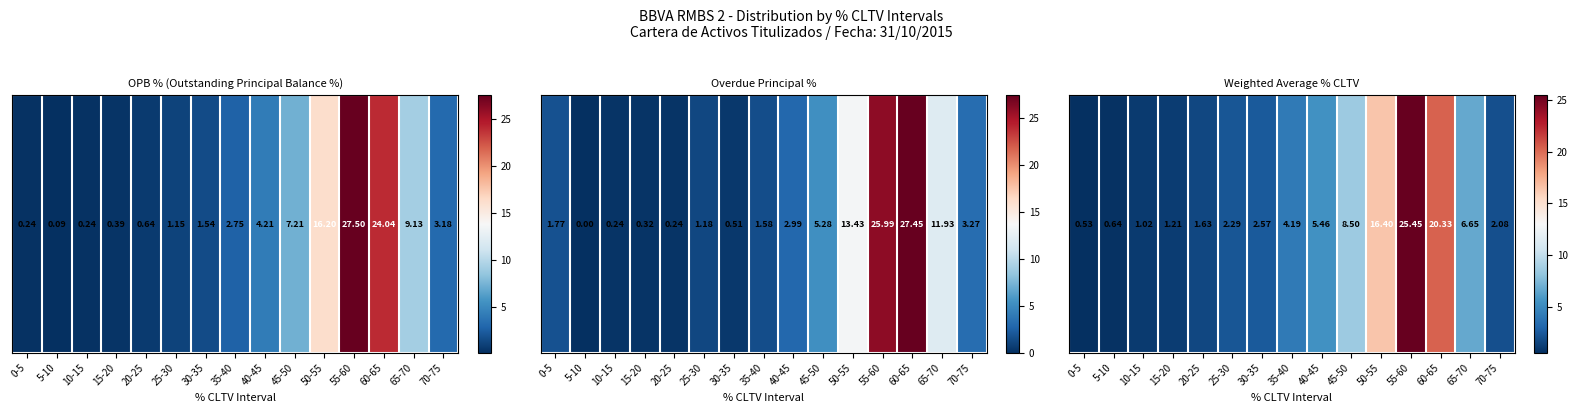

Which label corresponds to the largest value in the chart?

55-60